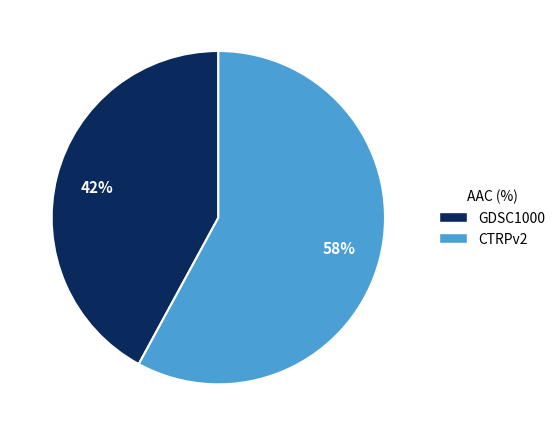

Do GDSC1000 and CTRPv2 together represent more than half of the pie?

Yes